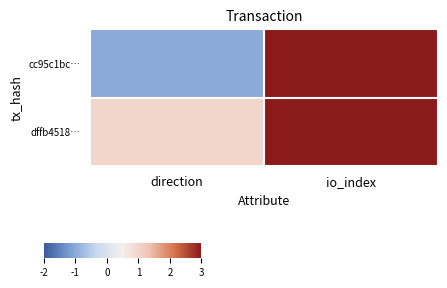

What is the spread (max minus min) of values at io_index?

464